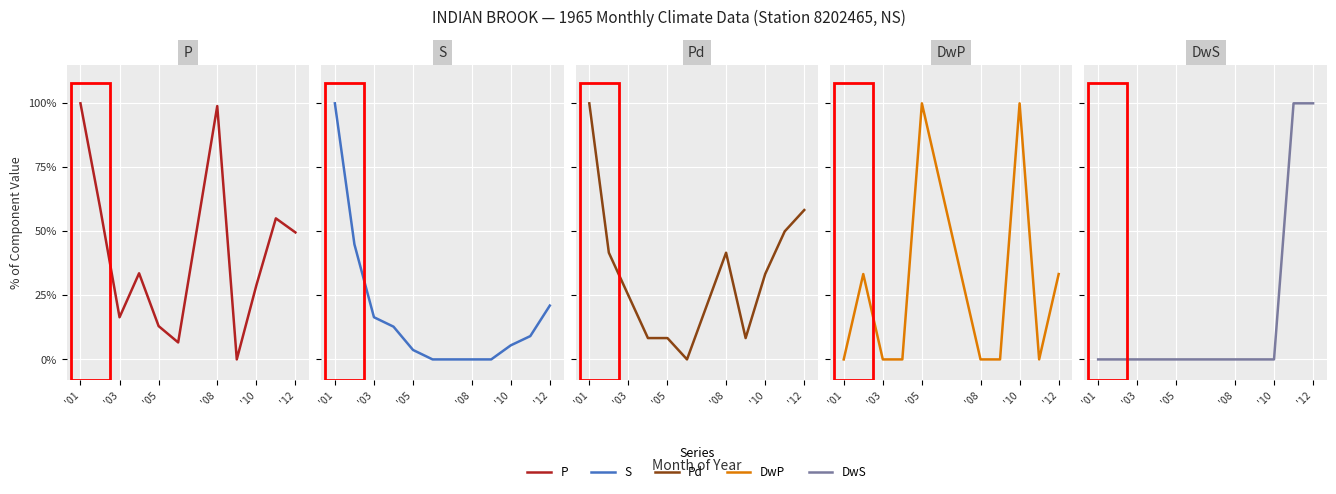

Where is DwS nearest to the value 50?

'01